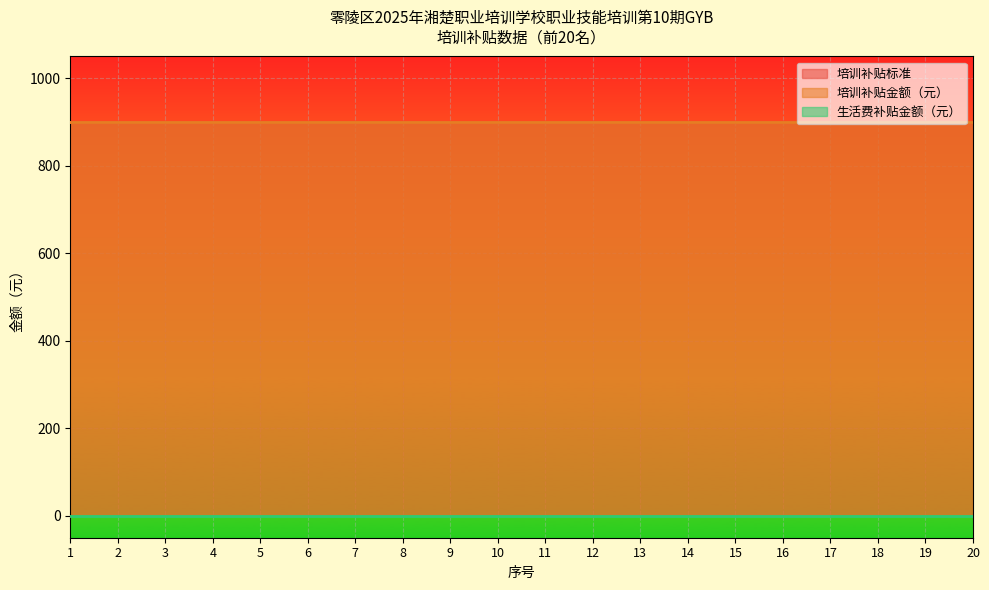

Reading left to right, list all the values displayed in this chart.

培训补贴标准: 900	900	900	900	900	900	900	900	900	900	900	900	900	900	900	900	900	900	900	900
培训补贴金额（元）: 900	900	900	900	900	900	900	900	900	900	900	900	900	900	900	900	900	900	900	900
生活费补贴金额（元）: 0	0	0	0	0	0	0	0	0	0	0	0	0	0	0	0	0	0	0	0